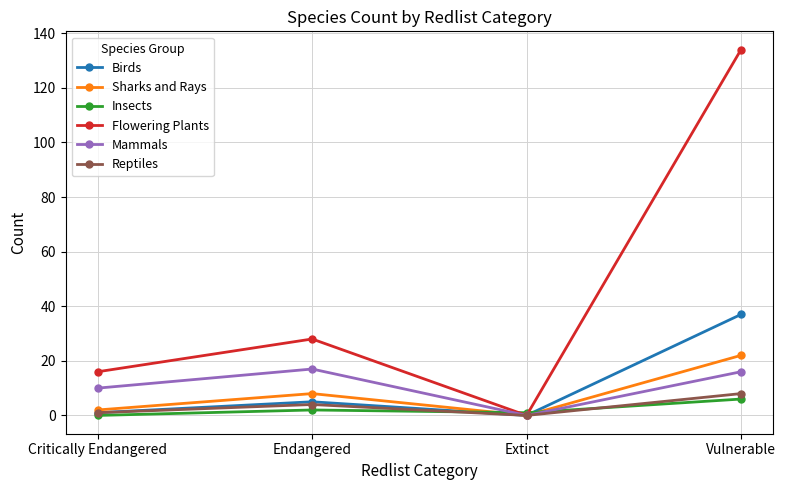

Which category has the highest value across all series?

Vulnerable